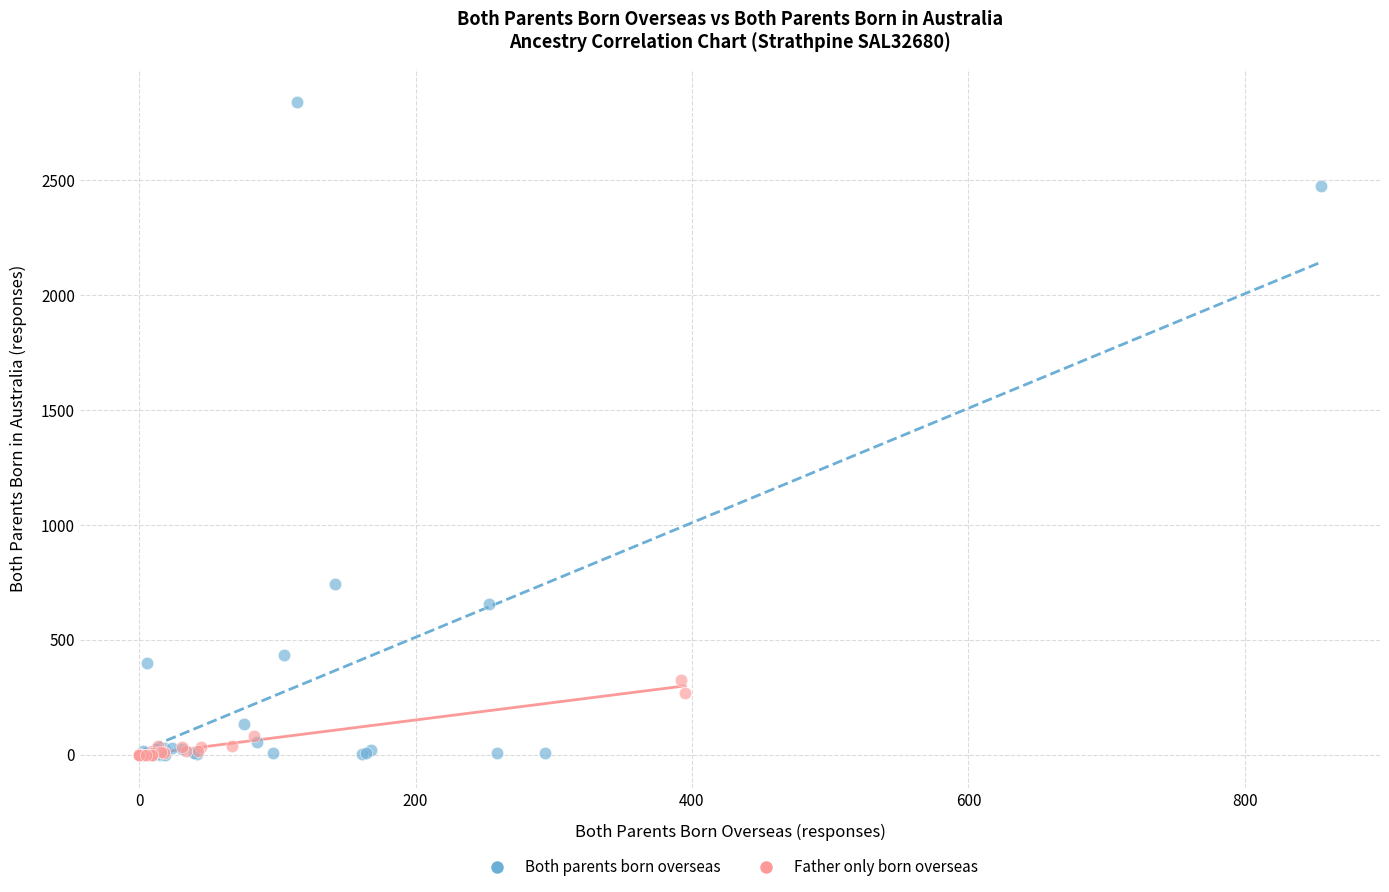

Which series has the widest spread of Y values?

Both parents born overseas